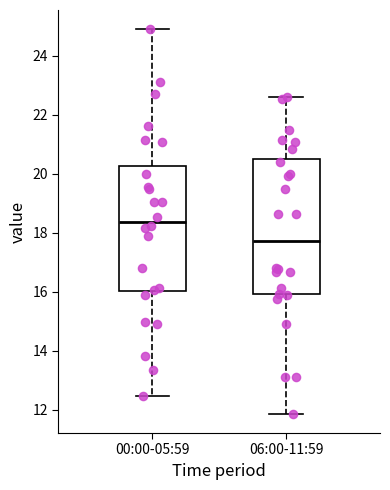

Reading left to right, transcribe this box plot: for each box, give where its median line is, the range the box spans, and where its two whiskers end, as read against the y-axis. The values are not printed on the chart, so give them approximately, as read against the axis.

00:00-05:59: median 18.4, box 16.0 to 20.2, whiskers 12.4 to 25.0
06:00-11:59: median 17.8, box 16.0 to 20.6, whiskers 11.8 to 22.6